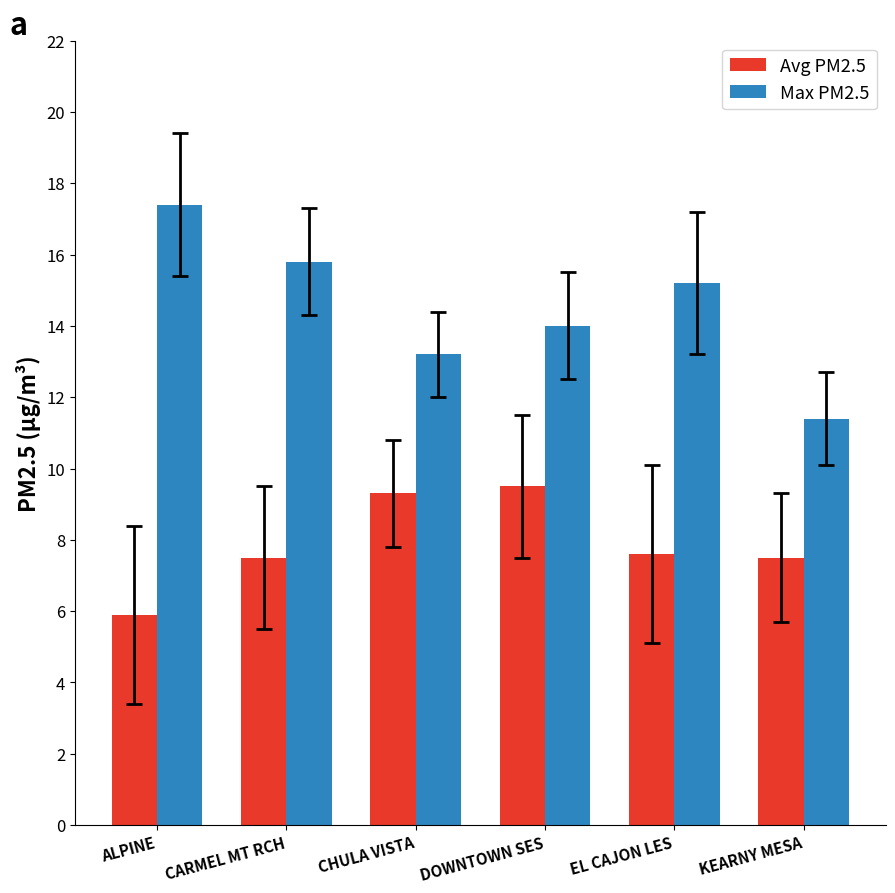

What is the label of the 4th bar from the left?

DOWNTOWN SES